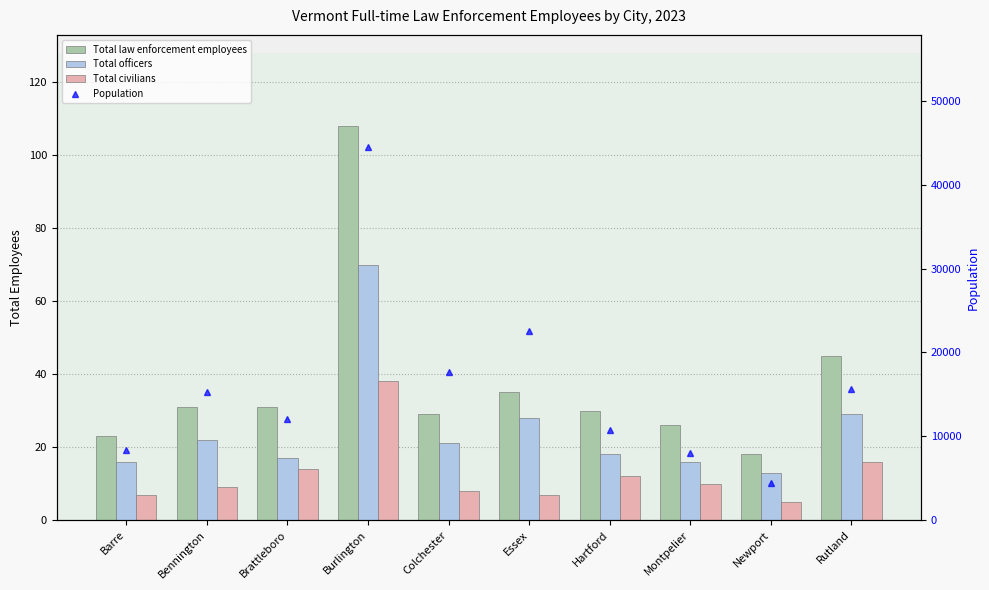

Rank the series by their maximum value, from highest to lowest.

Population, Total law enforcement employees, Total officers, Total civilians